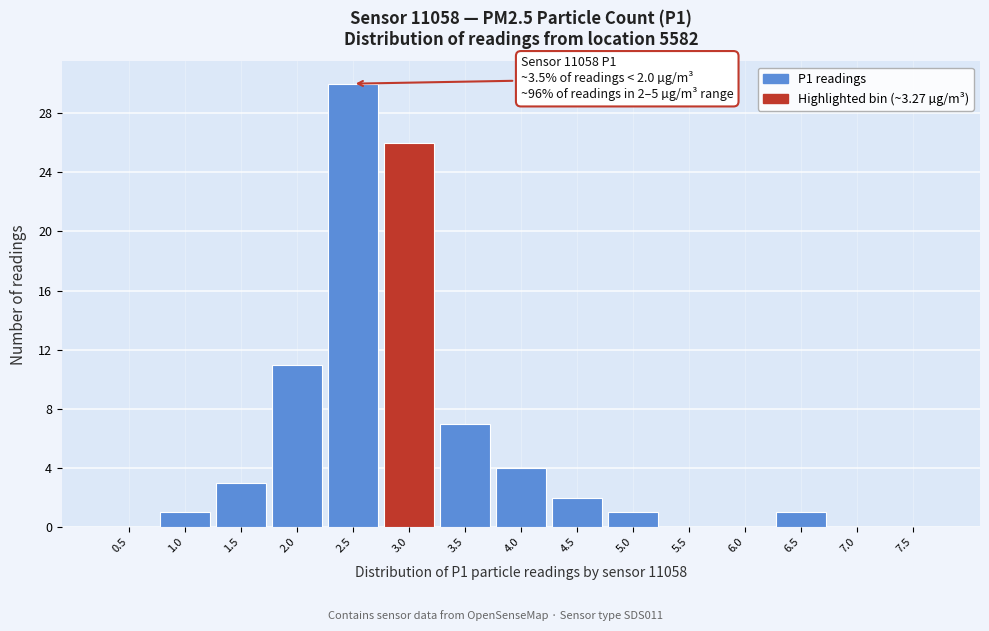

Reading left to right, list all the values displayed in this chart.

0.5=0	1.0=1	1.5=3	2.0=11	2.5=30	3.0=26	3.5=7	4.0=4	4.5=2	5.0=1	5.5=0	6.0=0	6.5=1	7.0=0	7.5=0